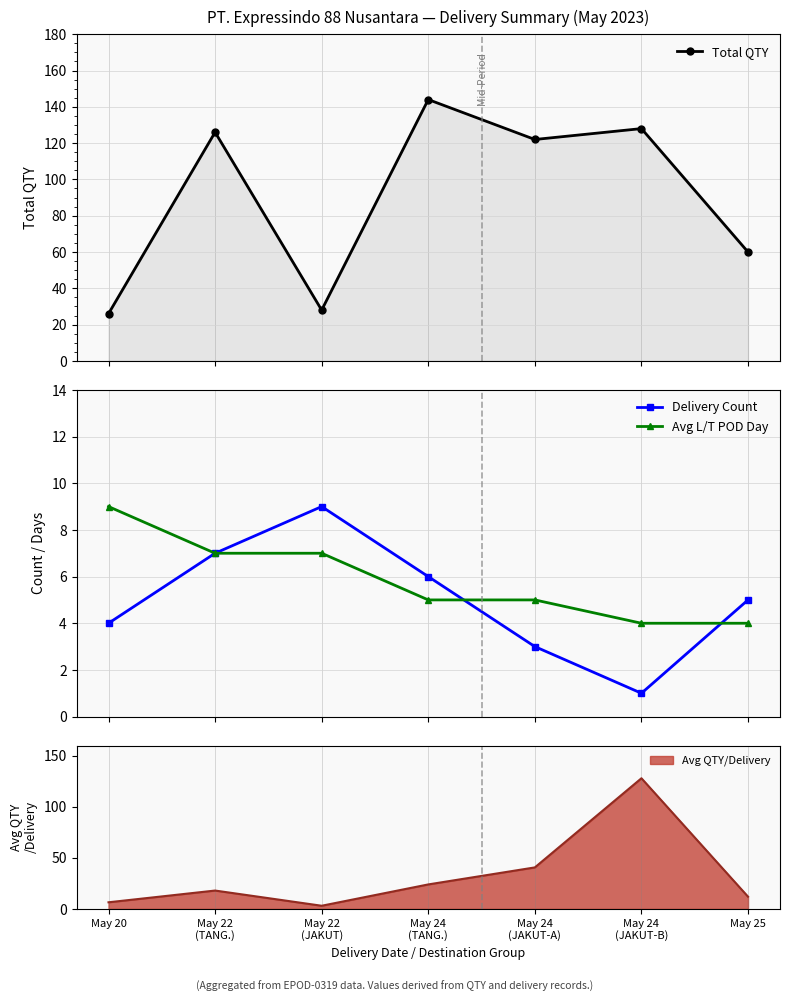

Rank the series at May 24
(TANG.) from lowest to highest value.

Avg L/T POD Day, Delivery Count, Total QTY